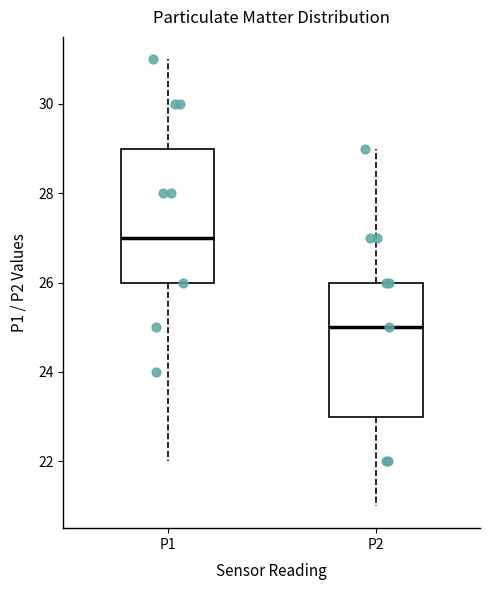

Which box has the lowest median line?

P2